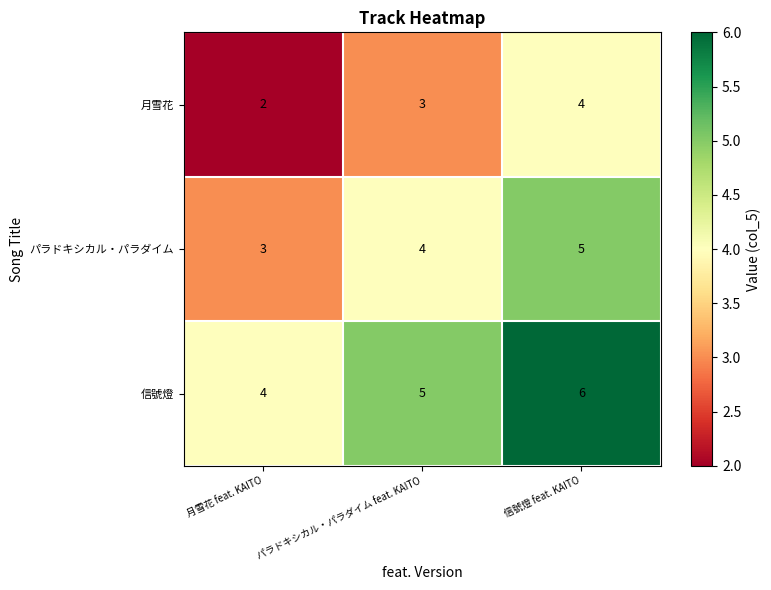

What is the maximum value shown in the chart?

6